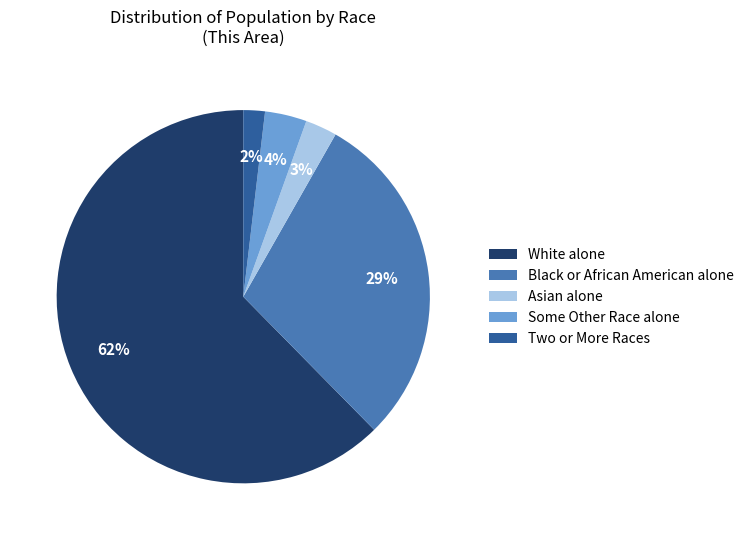

True or false: Asian alone accounts for 14% of the total.

False